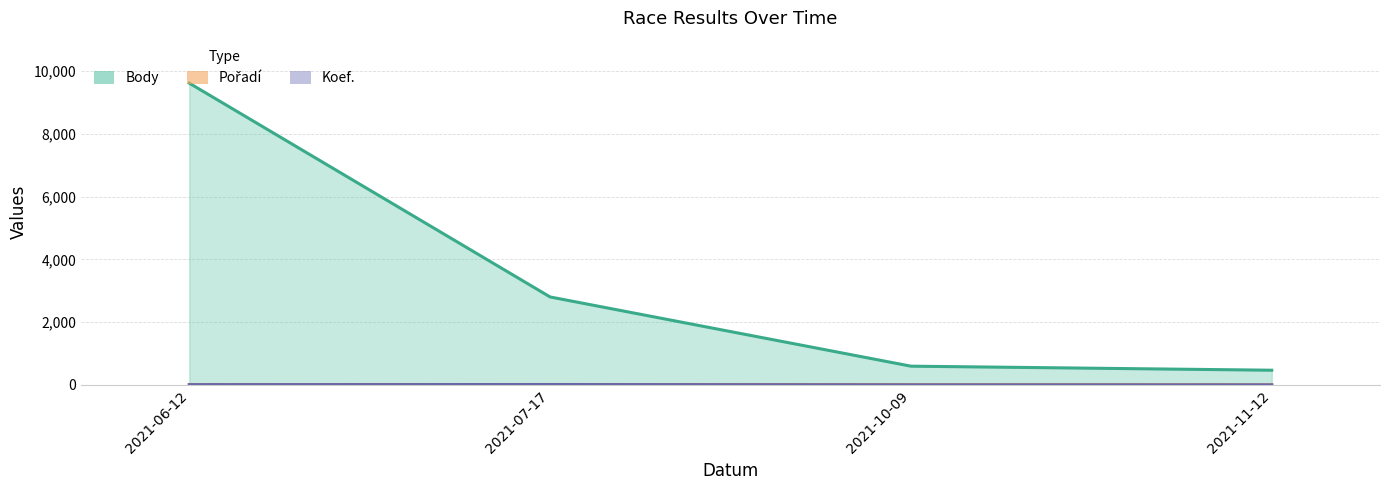

Which category has the lowest value across all series?

2021-10-09